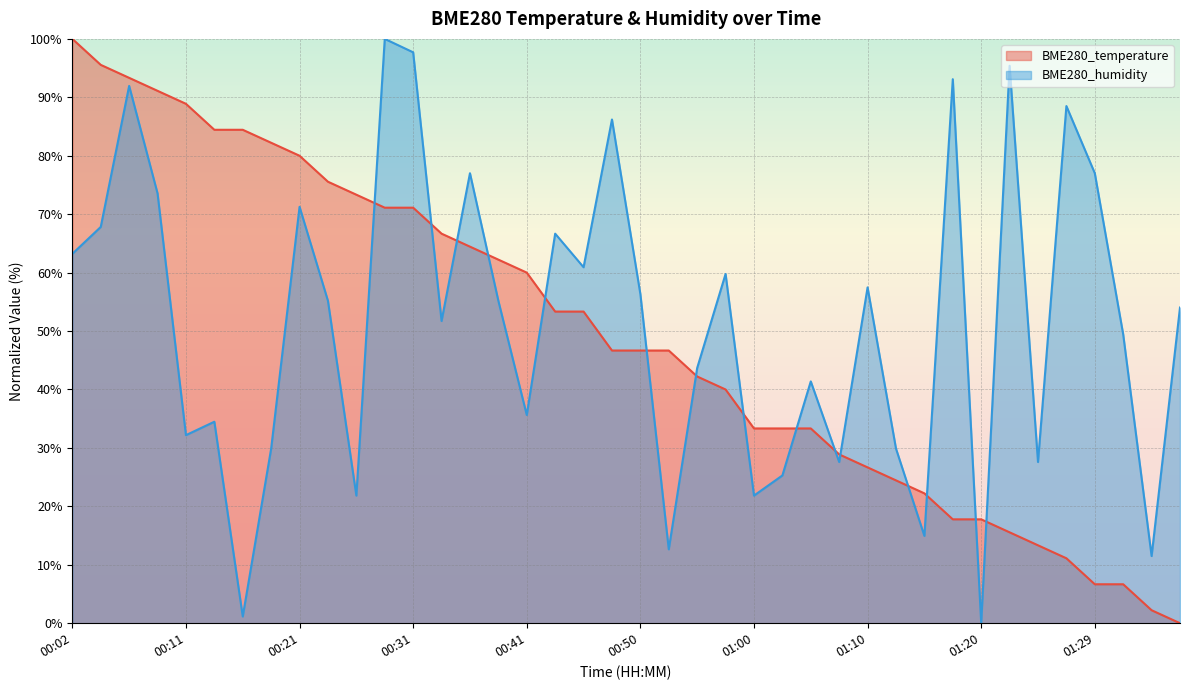

At which category does the chart reach its peak across all series?

00:02